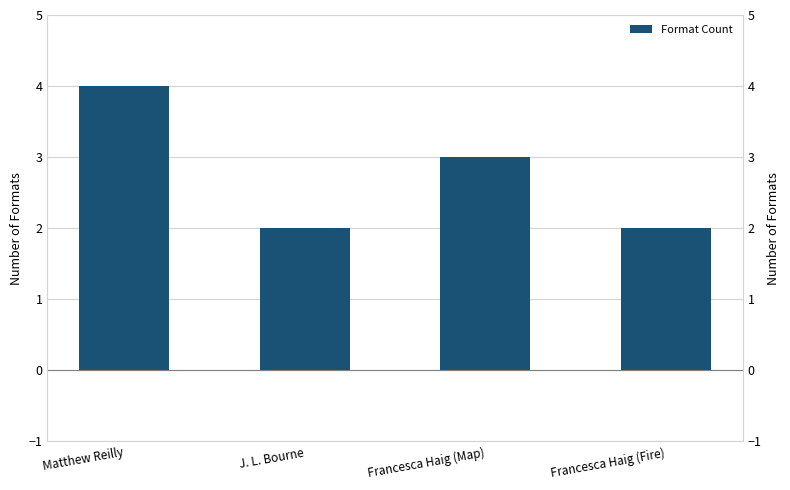

True or false: the data shows 4 at Matthew Reilly.

True